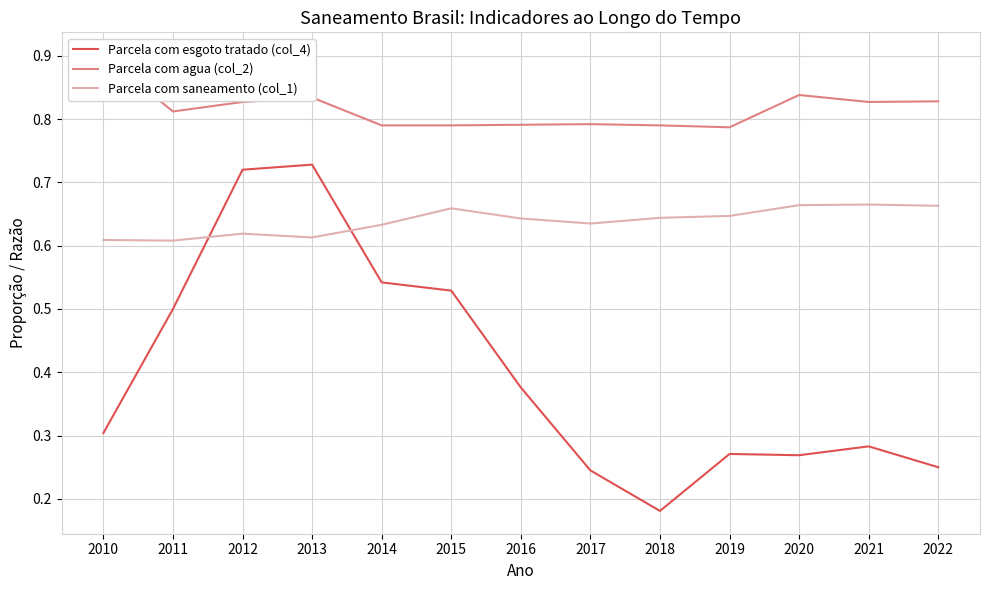

Is this an area chart (filled region under the line)?

No